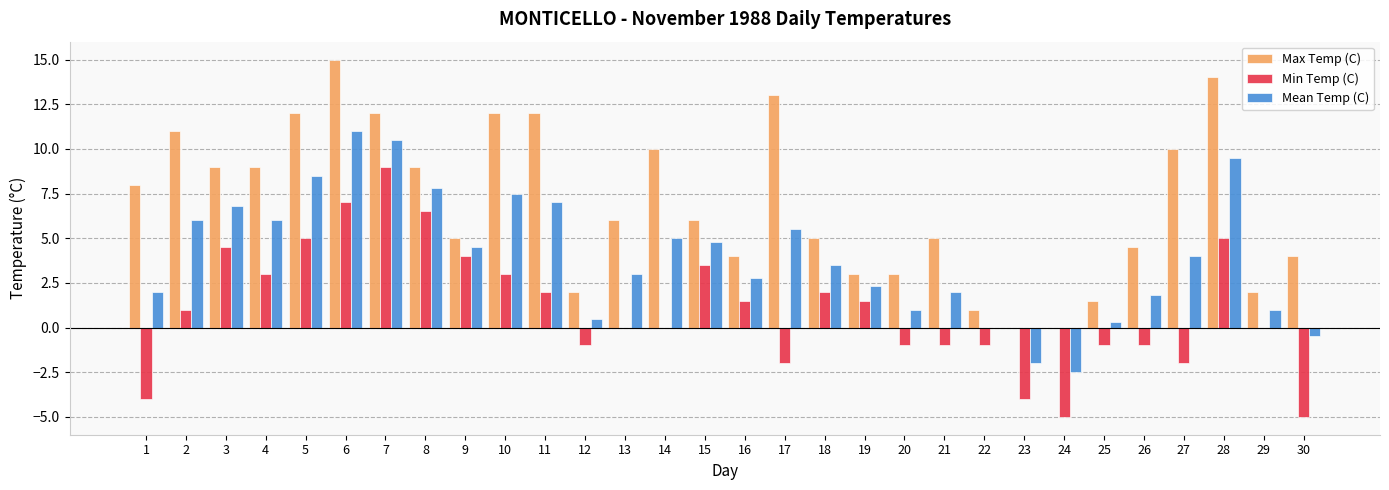

Reading right to left, extract all data points from this chart.

Max Temp (C): 30=4.0	29=2.0	28=14.0	27=10.0	26=4.5	25=1.5	24=0.0	23=0.0	22=1.0	21=5.0	20=3.0	19=3.0	18=5.0	17=13.0	16=4.0	15=6.0	14=10.0	13=6.0	12=2.0	11=12.0	10=12.0	9=5.0	8=9.0	7=12.0	6=15.0	5=12.0	4=9.0	3=9.0	2=11.0	1=8.0
Min Temp (C): 30=-5.0	29=0.0	28=5.0	27=-2.0	26=-1.0	25=-1.0	24=-5.0	23=-4.0	22=-1.0	21=-1.0	20=-1.0	19=1.5	18=2.0	17=-2.0	16=1.5	15=3.5	14=0.0	13=0.0	12=-1.0	11=2.0	10=3.0	9=4.0	8=6.5	7=9.0	6=7.0	5=5.0	4=3.0	3=4.5	2=1.0	1=-4.0
Mean Temp (C): 30=-0.5	29=1.0	28=9.5	27=4.0	26=1.8	25=0.3	24=-2.5	23=-2.0	22=0.0	21=2.0	20=1.0	19=2.3	18=3.5	17=5.5	16=2.8	15=4.8	14=5.0	13=3.0	12=0.5	11=7.0	10=7.5	9=4.5	8=7.8	7=10.5	6=11.0	5=8.5	4=6.0	3=6.8	2=6.0	1=2.0